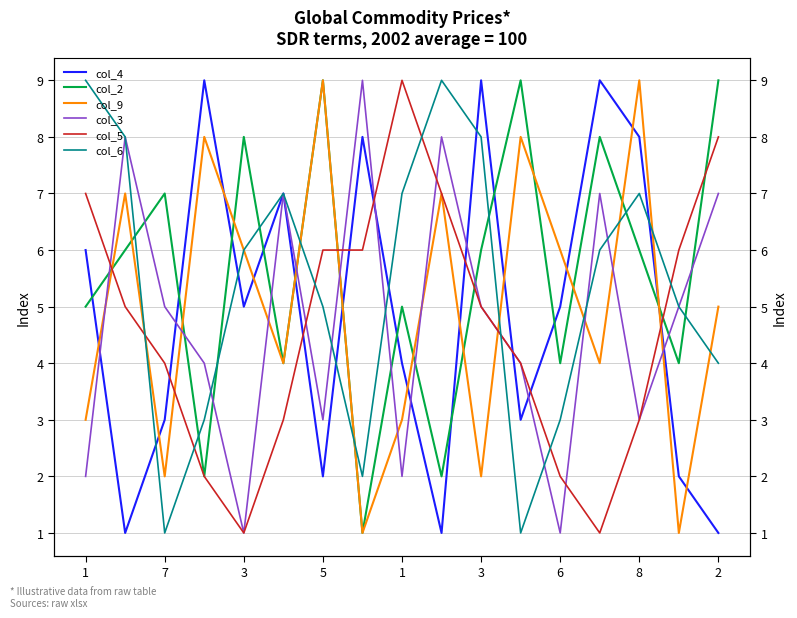

What is the sum of all col_6 values?

91